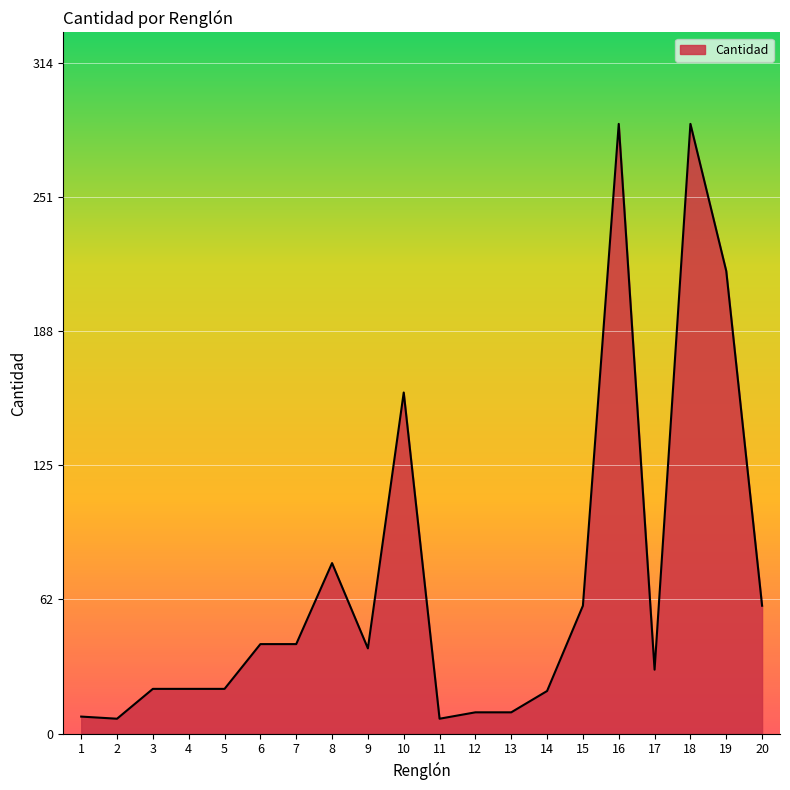

Between 15 and 1, which is larger?

15